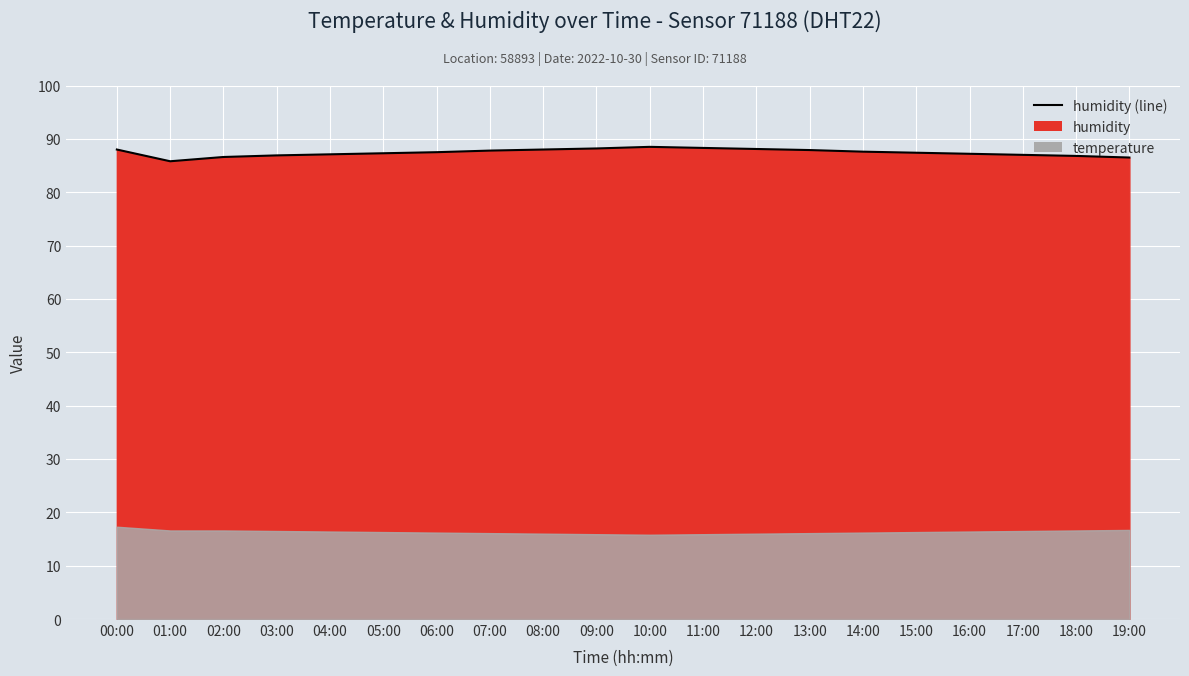

What is the sum of all values?

1748.5